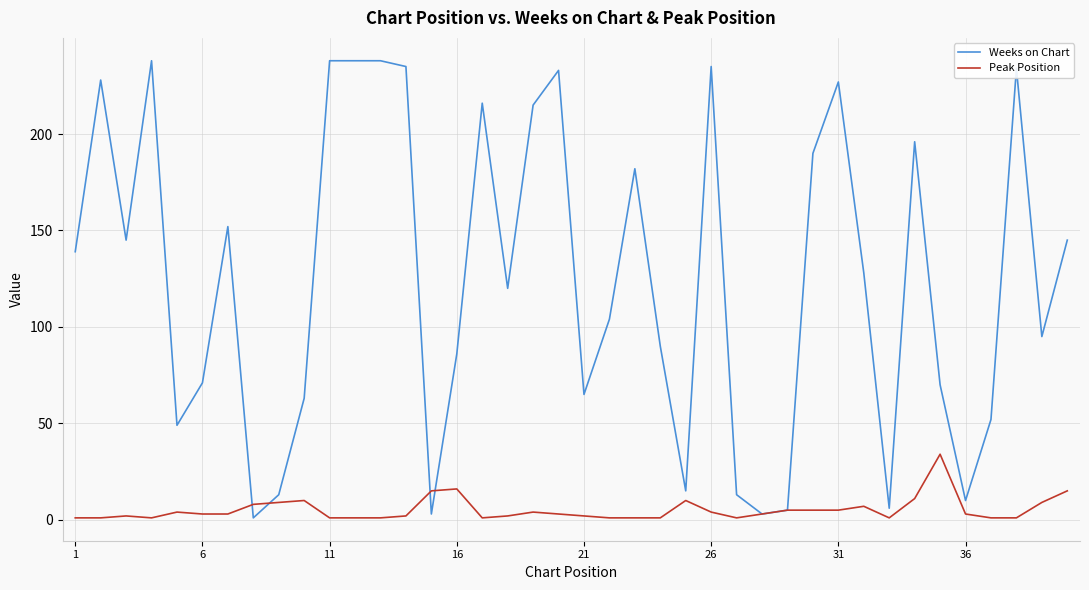

List the series in order of their peak value, highest first.

Weeks on Chart, Peak Position